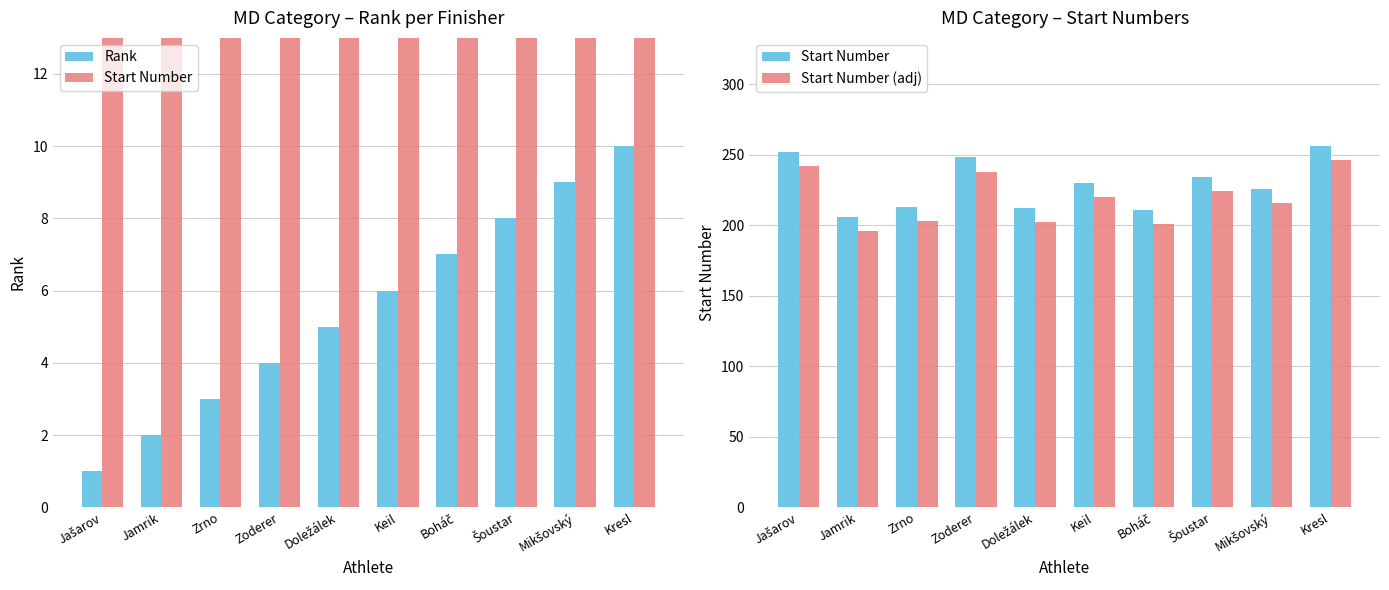

Does the chart contain stacked bars?

No